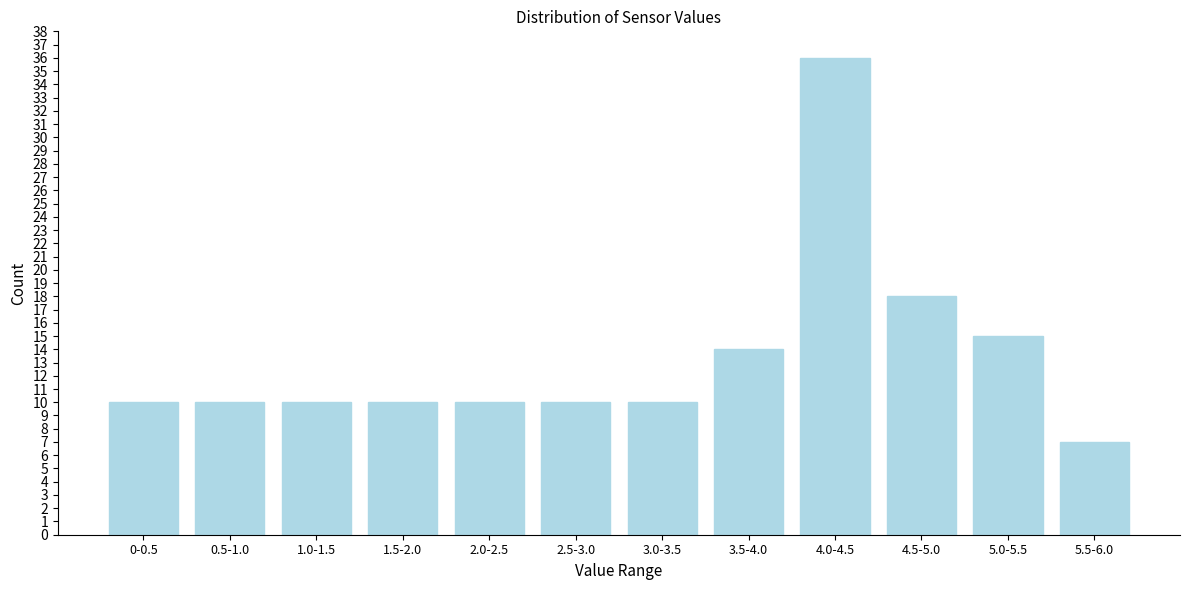

Reading left to right, what are all the values shown in this chart?

10	10	10	10	10	10	10	14	36	18	15	7